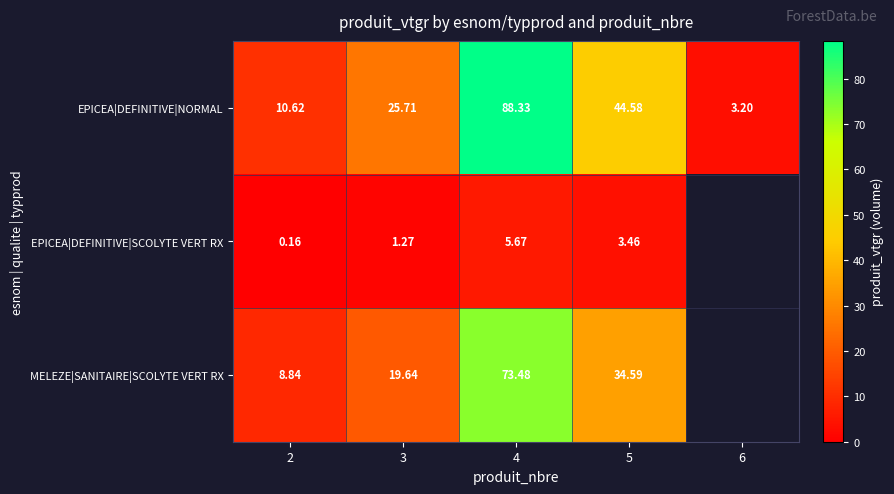

Between 3 and 5, which series saw the biggest shift?

EPICEA|DEFINITIVE|NORMAL